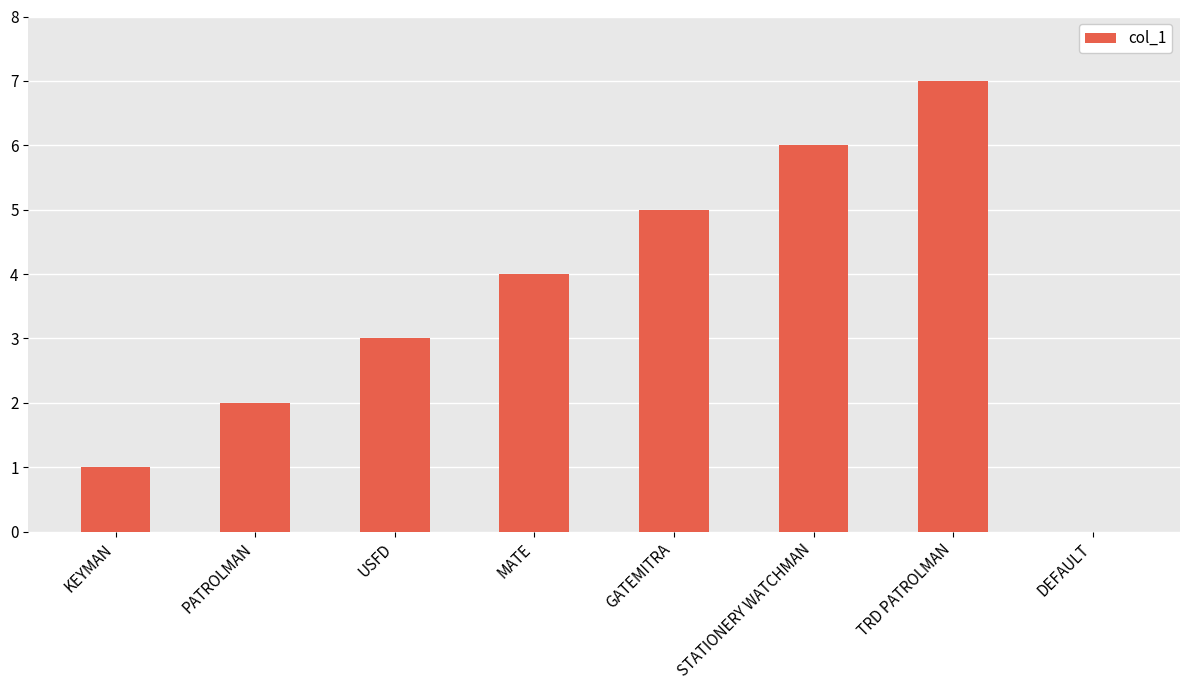

Count the number of data series in this chart.

1